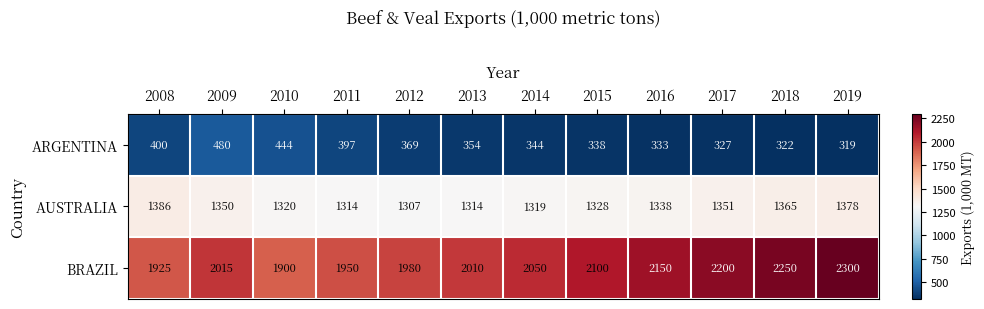

What is the difference between the second highest and second lowest values in the ARGENTINA series?

122